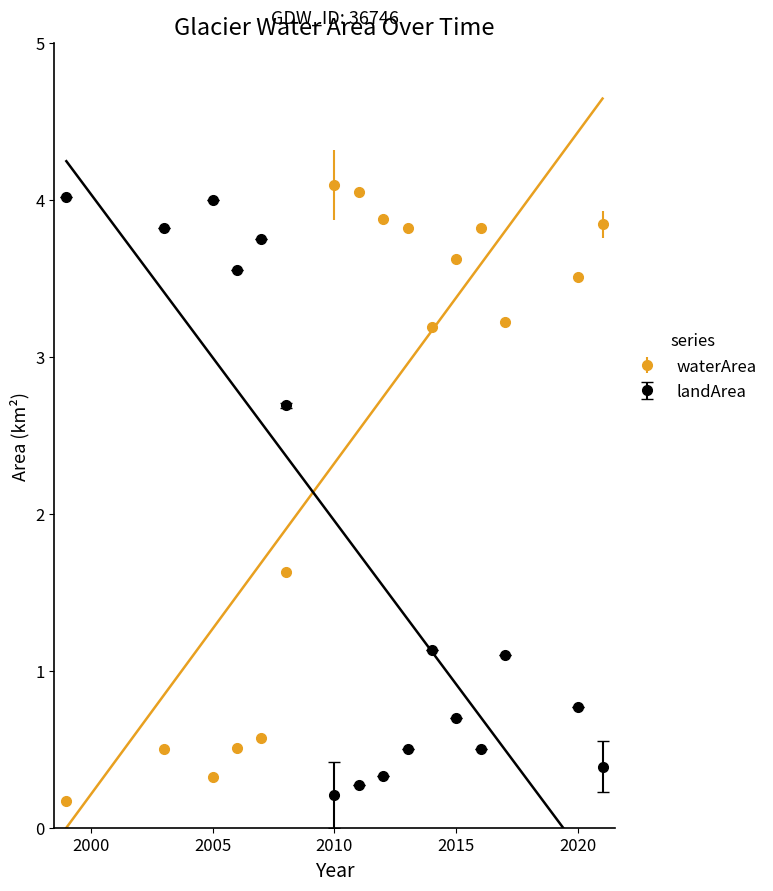

Is it true that landArea equals 0.2 at 2010?

True